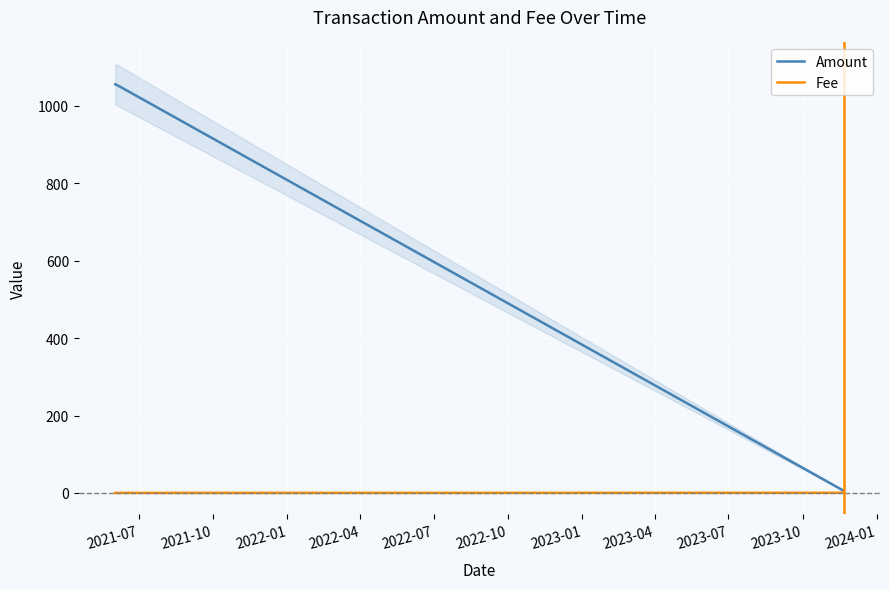

Is this an area chart (filled region under the line)?

No